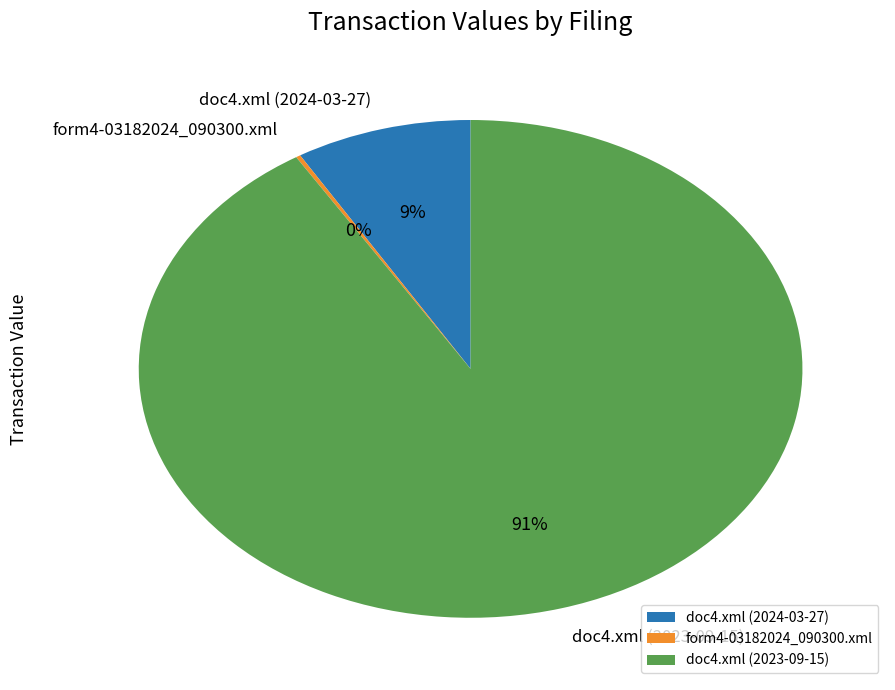

To the nearest percent, what is the average slice percentage?

33%